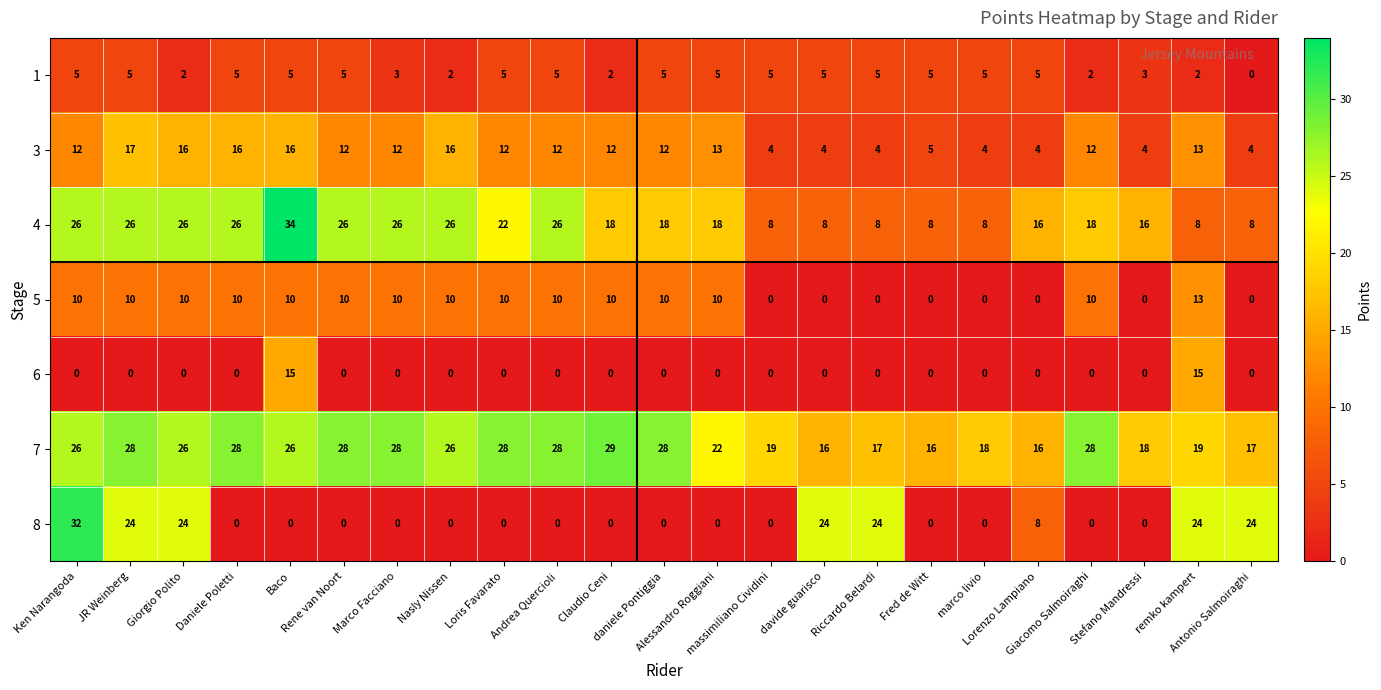

Rank the series by their maximum value, from highest to lowest.

4, 8, 7, 3, 6, 5, 1